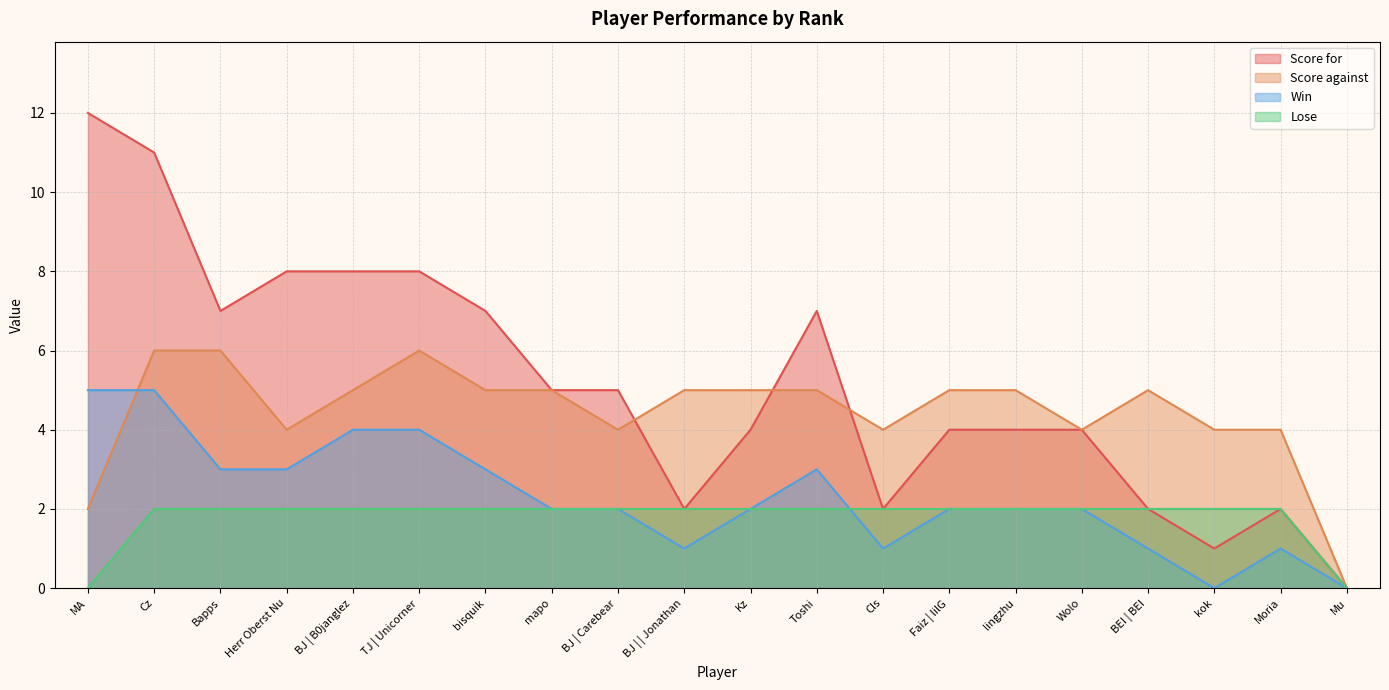

What is the maximum value shown in the chart?

12